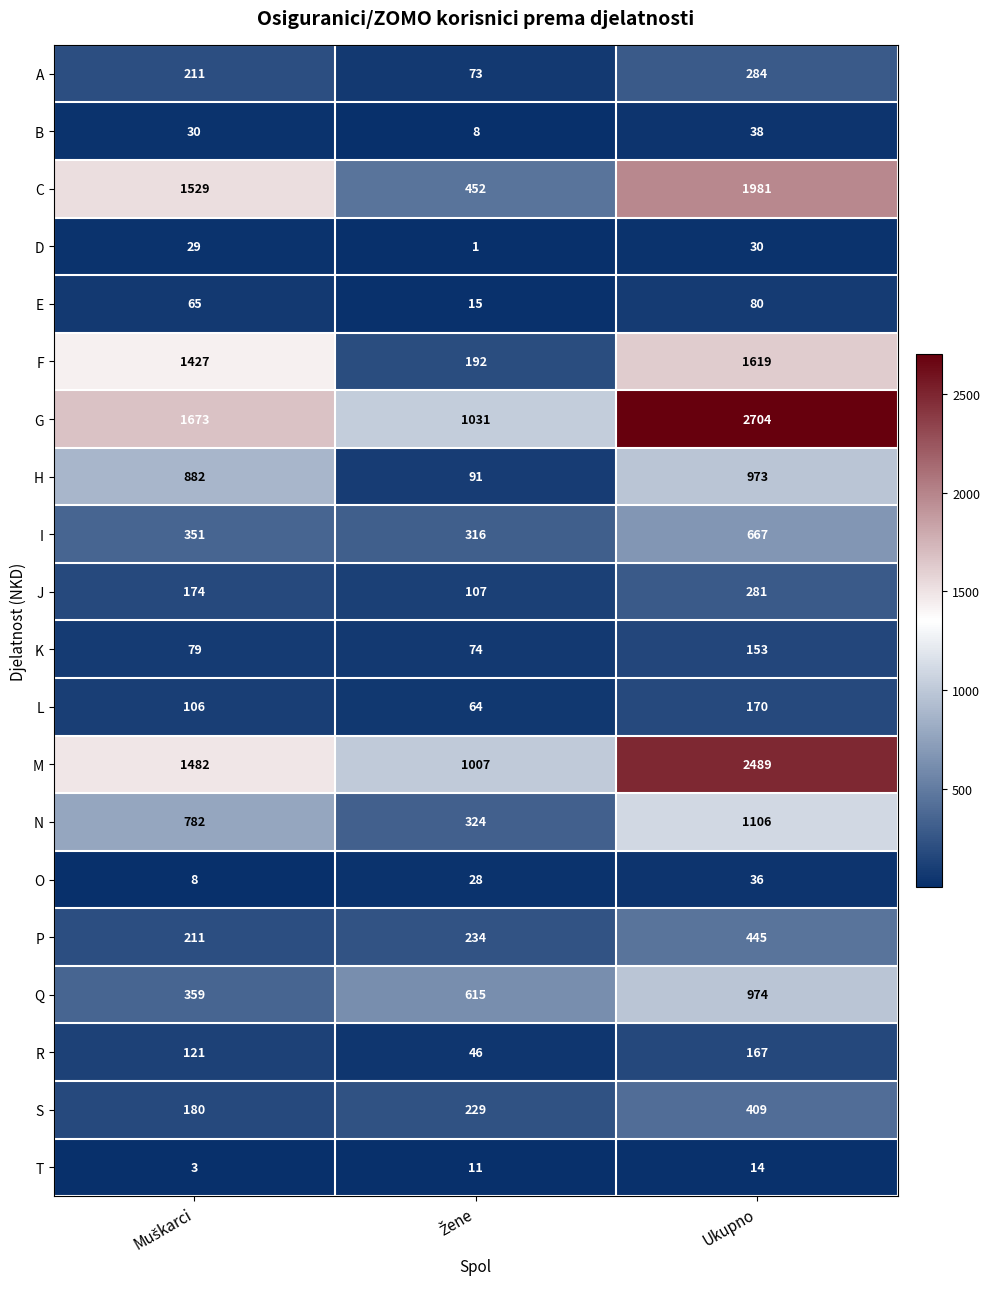

Rank the series at Ukupno from highest to lowest value.

G, M, C, F, N, Q, H, I, P, S, A, J, L, R, K, E, B, O, D, T